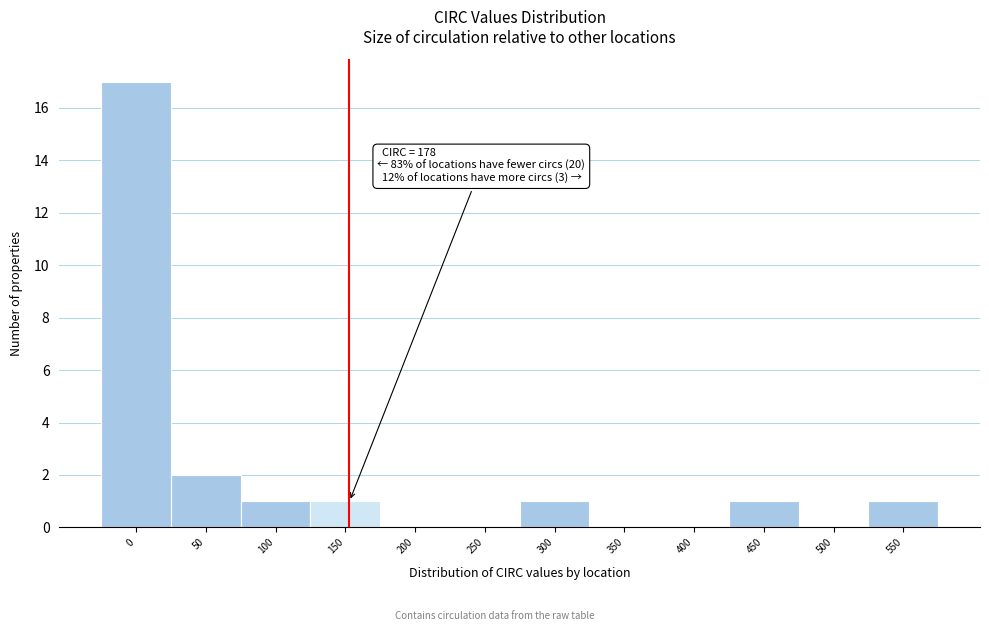

Reading left to right, list all the values displayed in this chart.

0=17	50=2	100=1	150=1	200=0	250=0	300=1	350=0	400=0	450=1	500=0	550=1